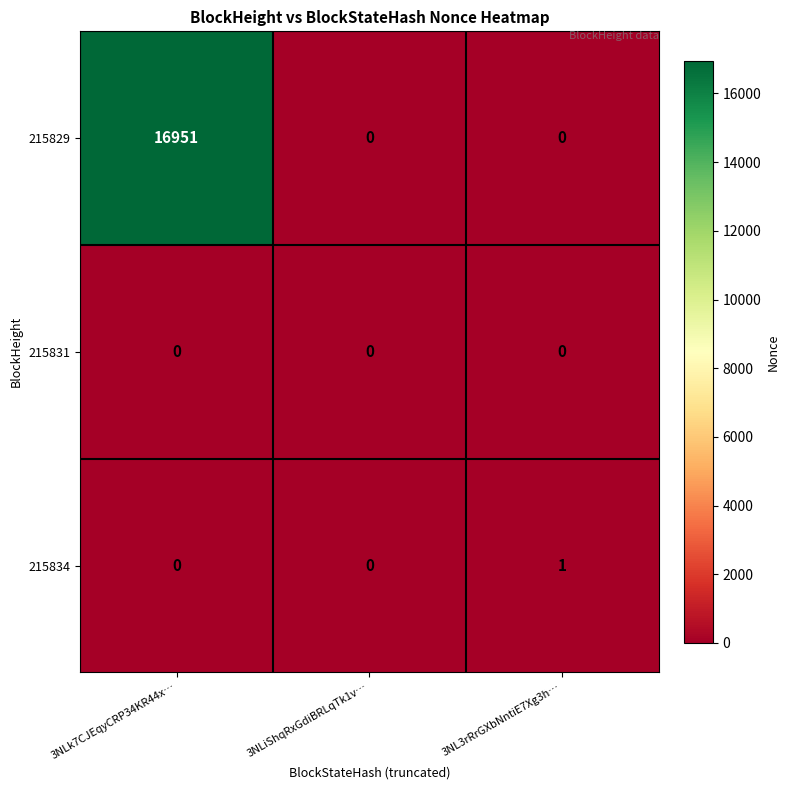

List the series in order of their peak value, lowest first.

215831, 215834, 215829